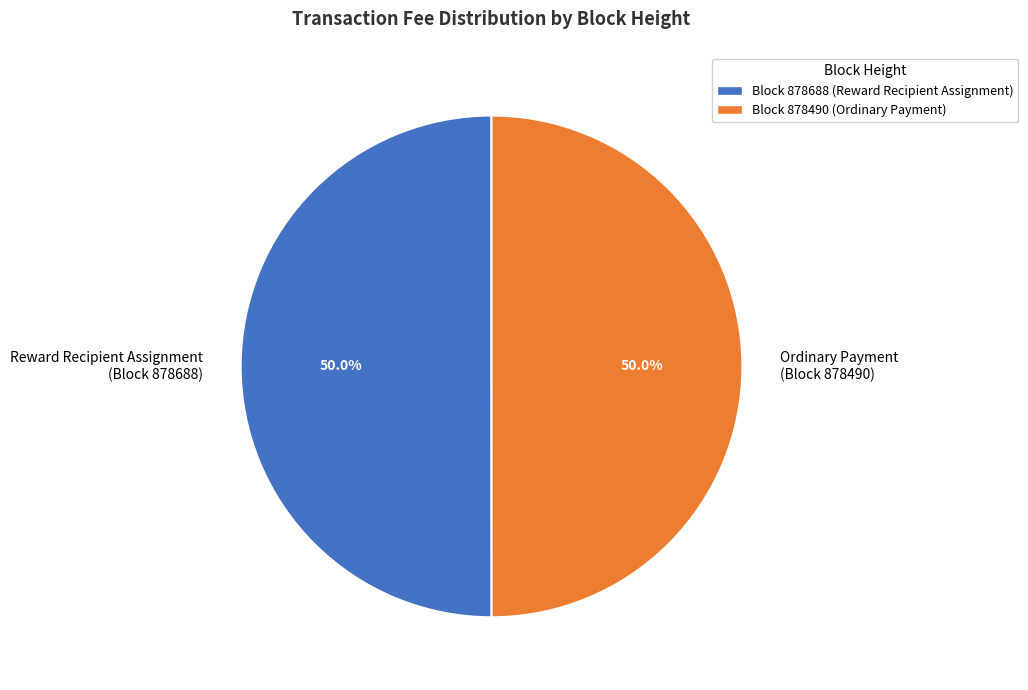

Do Reward Recipient Assignment (Block 878688) and Ordinary Payment (Block 878490) together represent more than half of the pie?

Yes